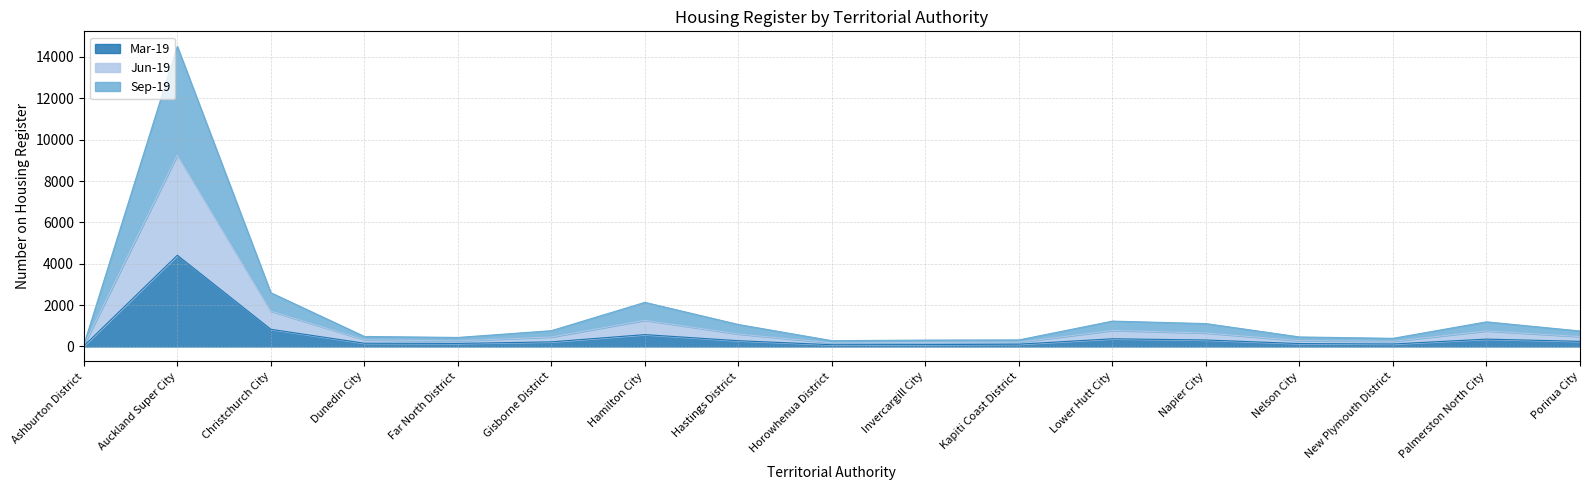

True or false: Sep-19 and Mar-19 cross at least once.

False